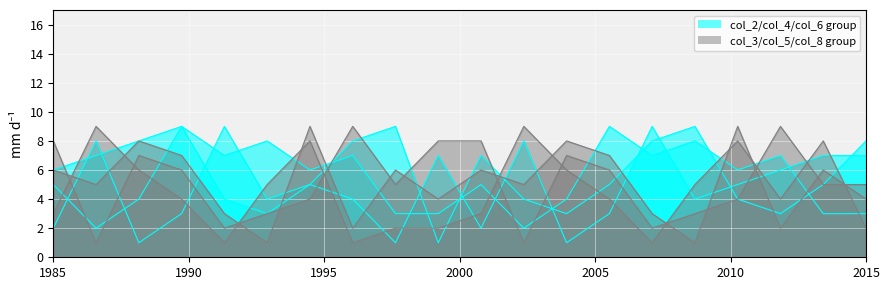

How many col_5 values are between 3 and 7?

14